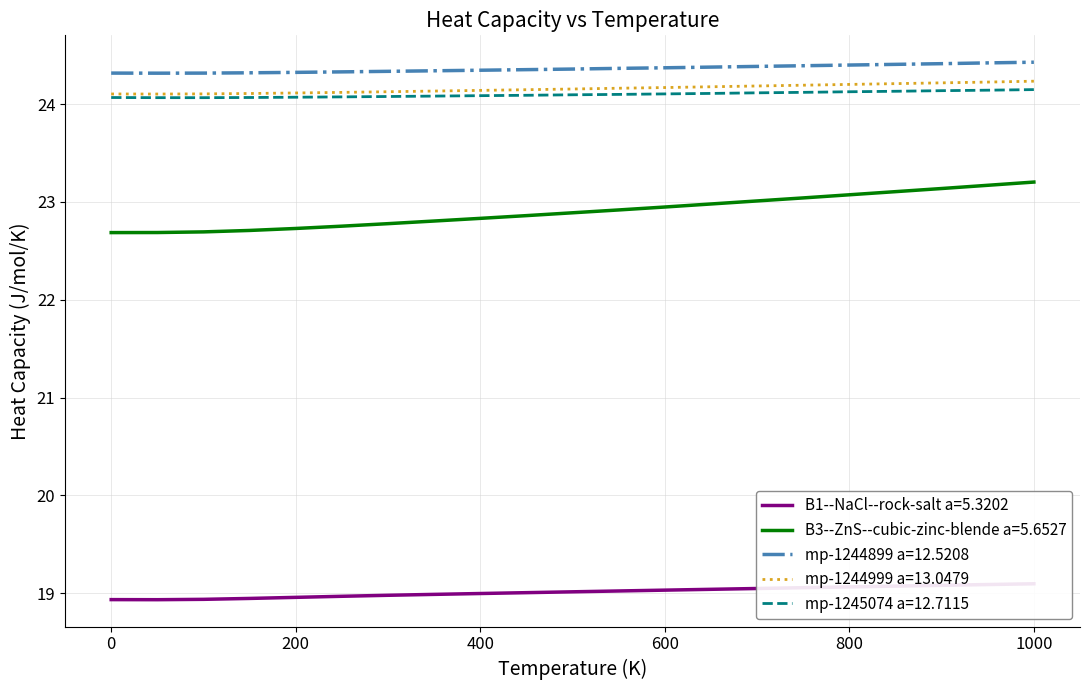

Reading right to left, list all the values displayed in this chart.

B1--NaCl--rock-salt a=5.3202: 1000.0=19.1	900.0=19.1	800.0=19.1	700.0=19.1	600.0=19.0	500.0=19.0	400.0=19.0	300.0=19.0	200.0=19.0	100.0=18.9	0.0=18.9
B3--ZnS--cubic-zinc-blende a=5.6527: 1000.0=23.2	900.0=23.1	800.0=23.1	700.0=23.0	600.0=22.9	500.0=22.9	400.0=22.8	300.0=22.8	200.0=22.7	100.0=22.7	0.0=22.7
mp-1244899 a=12.5208: 1000.0=24.4	900.0=24.4	800.0=24.4	700.0=24.4	600.0=24.4	500.0=24.4	400.0=24.3	300.0=24.3	200.0=24.3	100.0=24.3	0.0=24.3
mp-1244999 a=13.0479: 1000.0=24.2	900.0=24.2	800.0=24.2	700.0=24.2	600.0=24.2	500.0=24.2	400.0=24.1	300.0=24.1	200.0=24.1	100.0=24.1	0.0=24.1
mp-1245074 a=12.7115: 1000.0=24.1	900.0=24.1	800.0=24.1	700.0=24.1	600.0=24.1	500.0=24.1	400.0=24.1	300.0=24.1	200.0=24.1	100.0=24.1	0.0=24.1